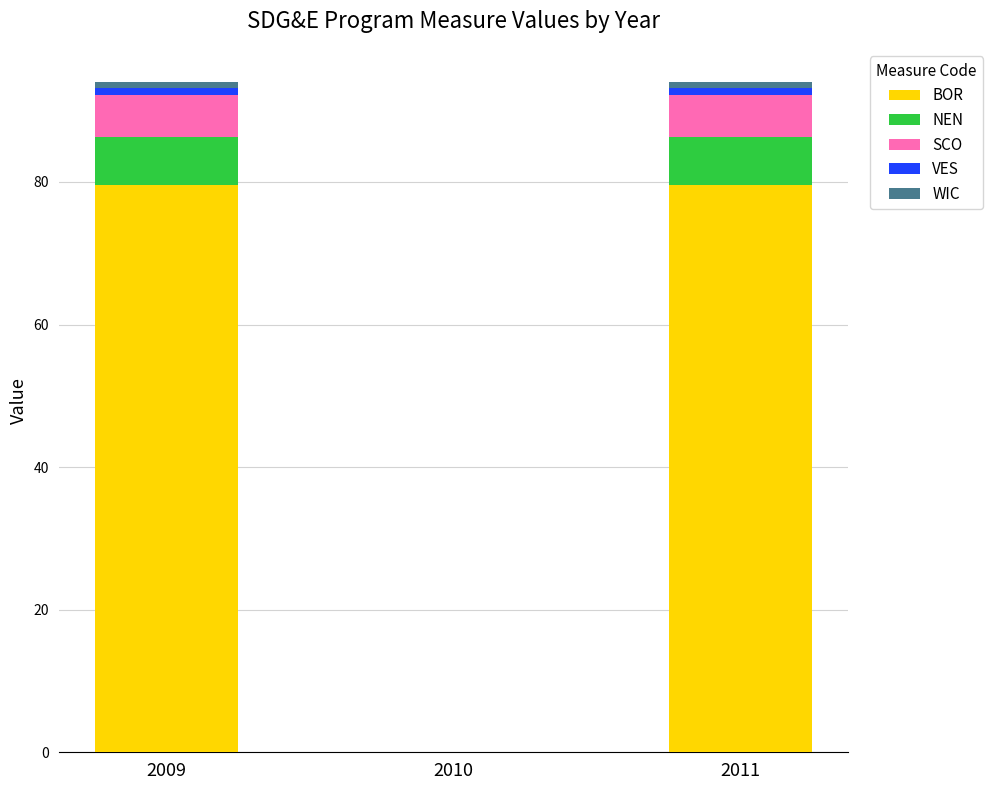

What is the highest value of the BOR series?

79.6